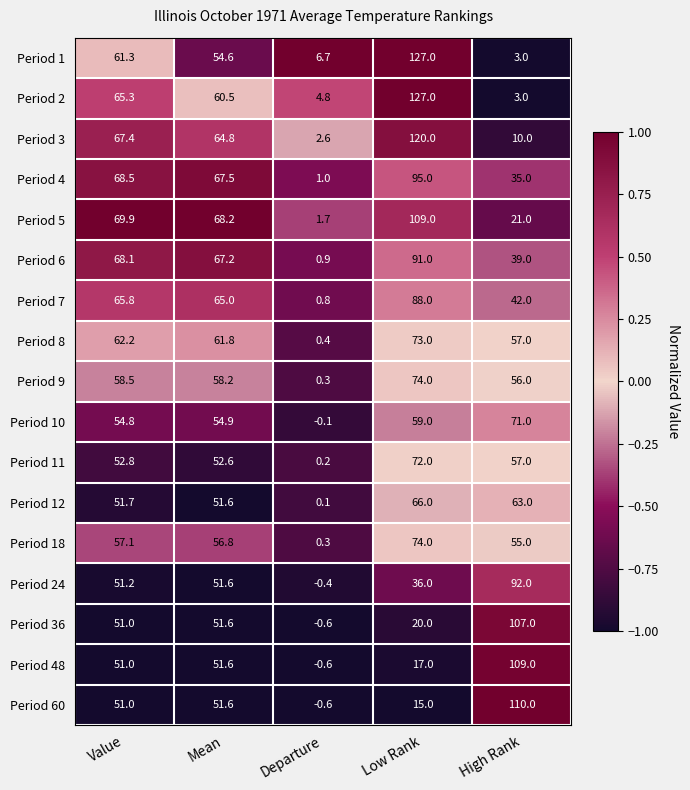

Is the value of Period 60 at High Rank greater than the value of Period 11 at High Rank?

Yes